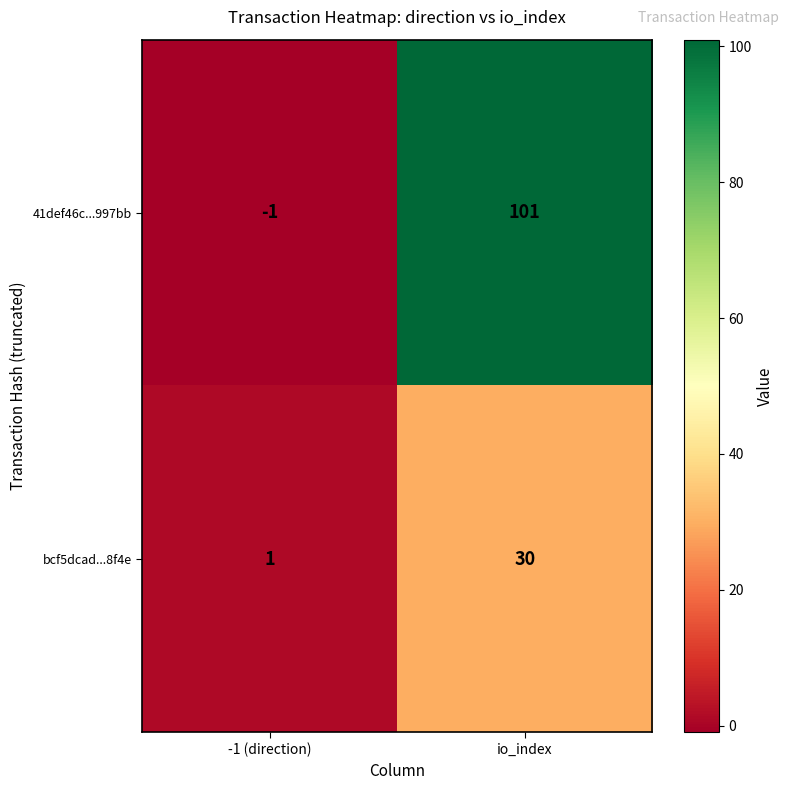

Which label corresponds to the smallest value in the chart?

-1 (direction)